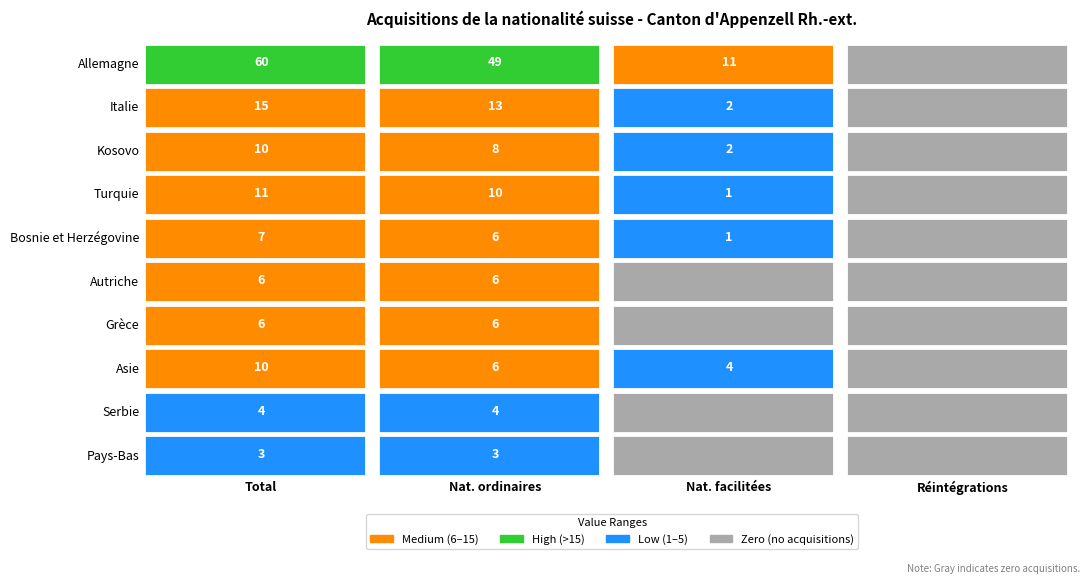

At how many categories does at least one series exceed 3?

3